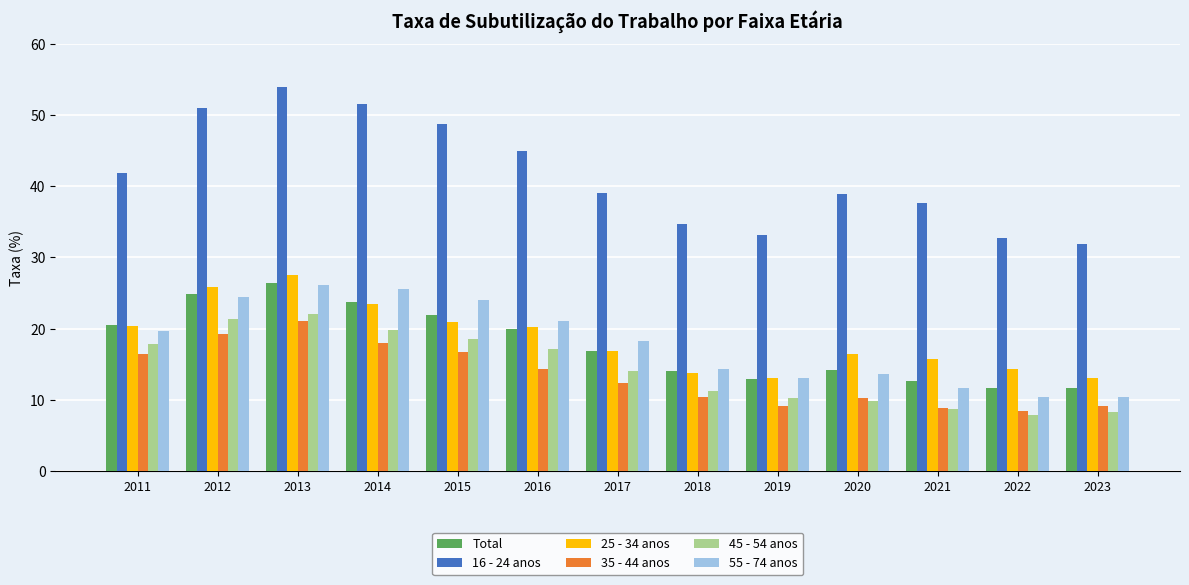

Is it true that Total equals 11.6 at 2022?

True